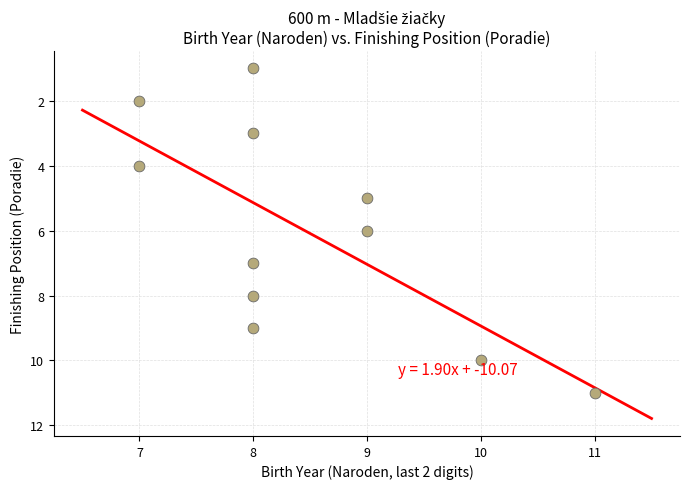

What is the average Y value?

6